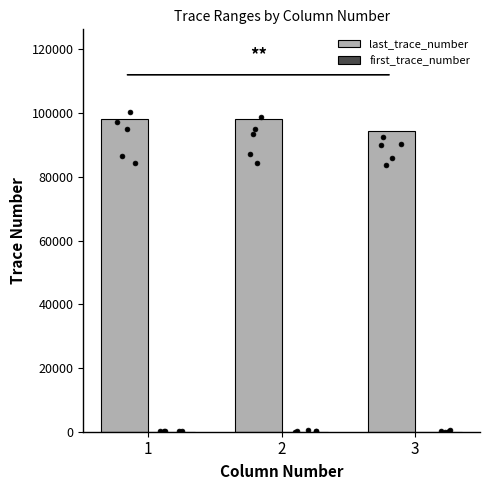

Is the value of first_trace_number at 1 greater than the value of last_trace_number at 2?

No